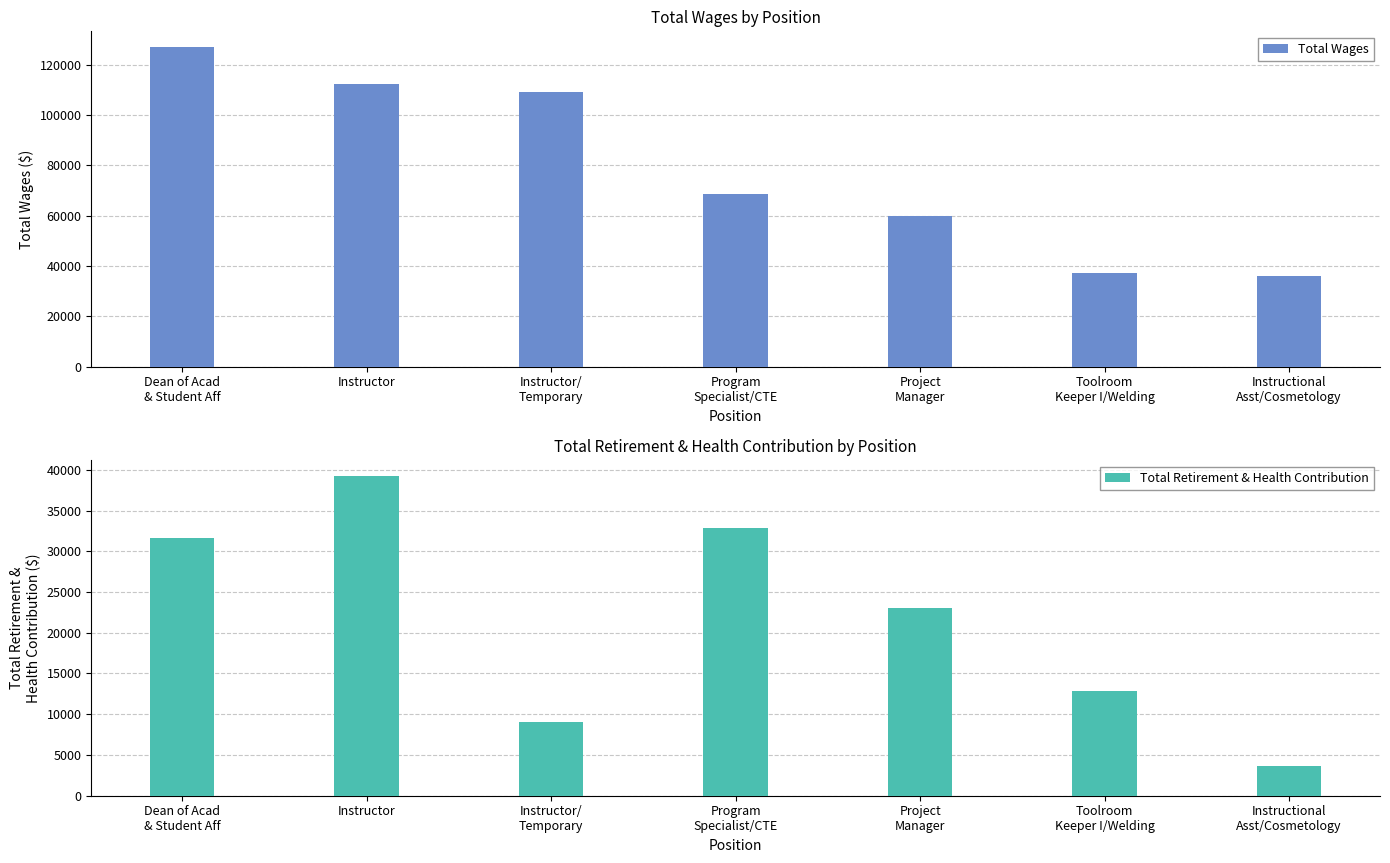

Reading left to right, transcribe all the data shown in this chart.

Total Wages: 126934	112304	109301	68675	59775	37130	36161
Total Retirement & Health Contribution: 31584	39200	9053	32828	23067	12879	3627